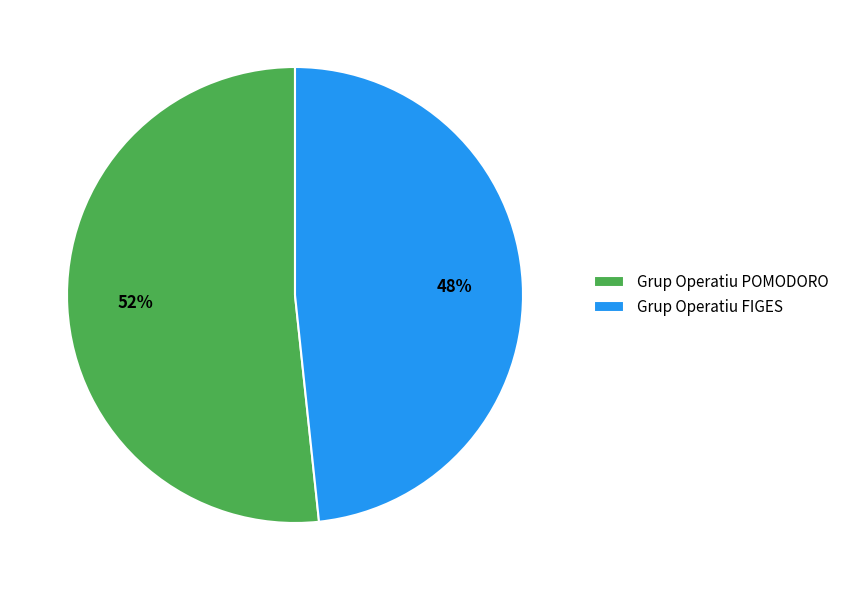

How many slices are in this pie chart?

2